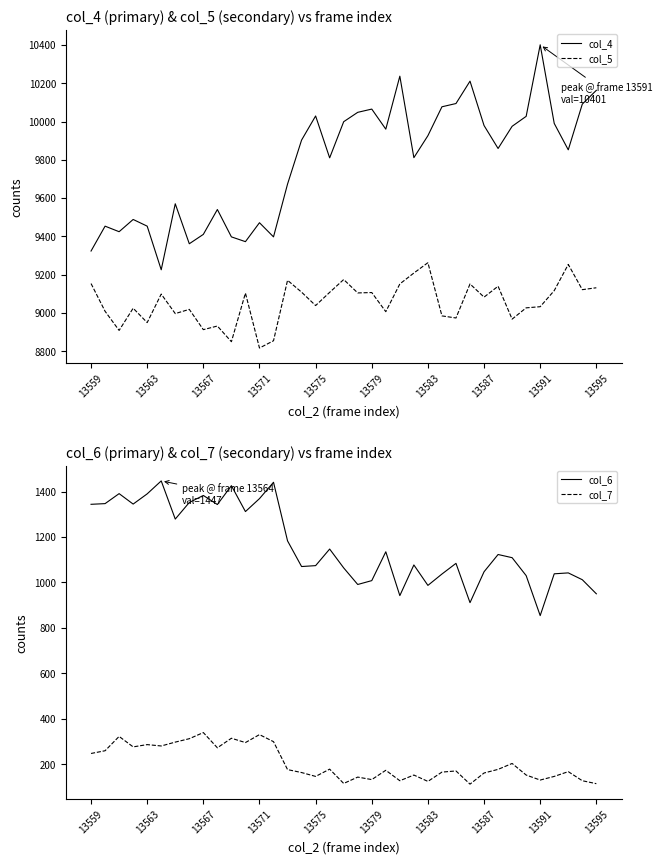

True or false: col_5 and col_4 cross at least once.

False